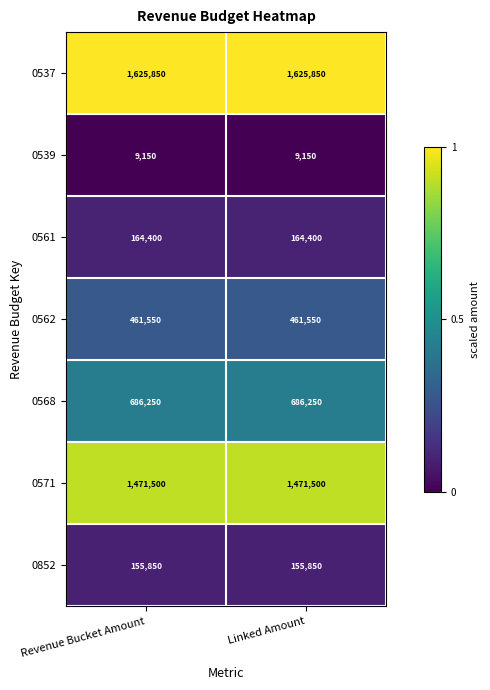

What is the maximum value shown in the chart?

1625850